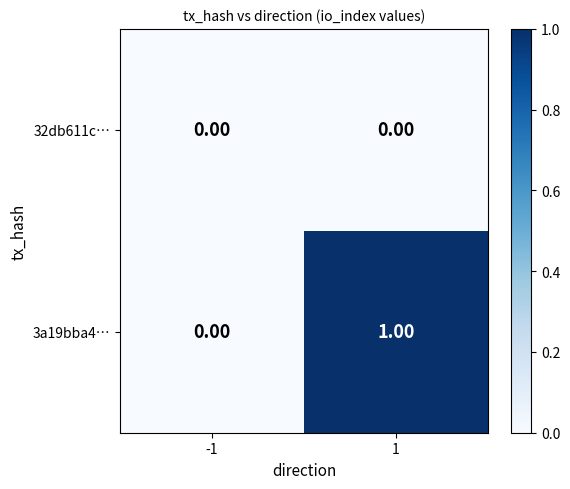

List the series in order of their peak value, lowest first.

32db611c…, 3a19bba4…